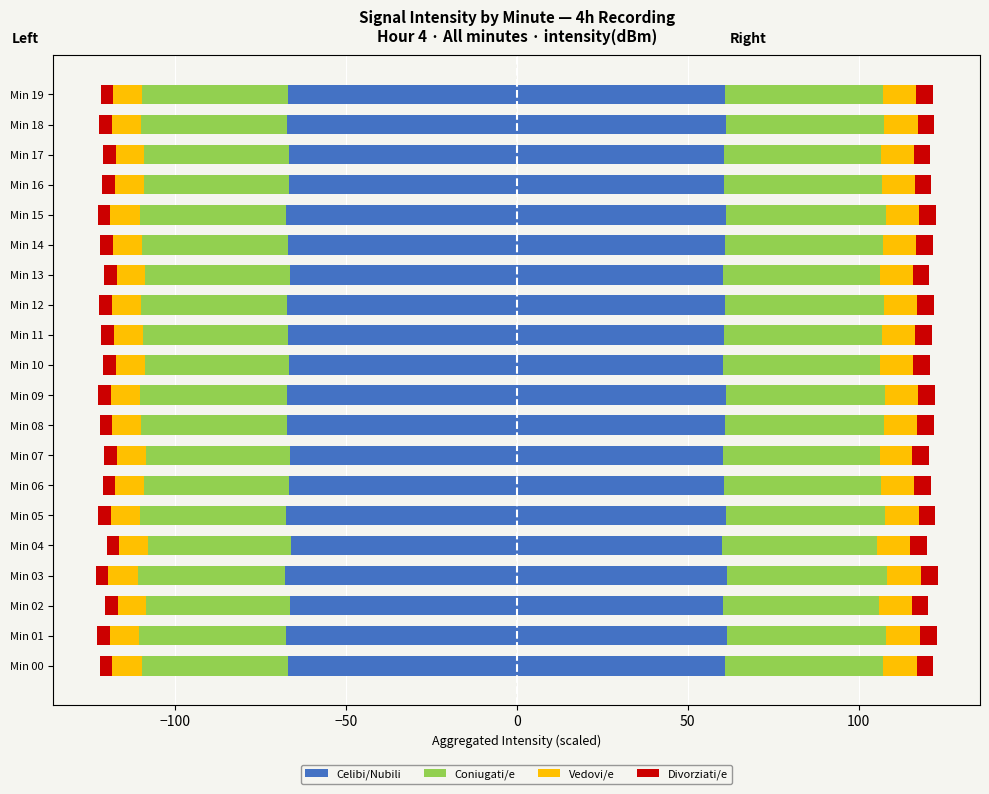

What position from the right is 15?

5